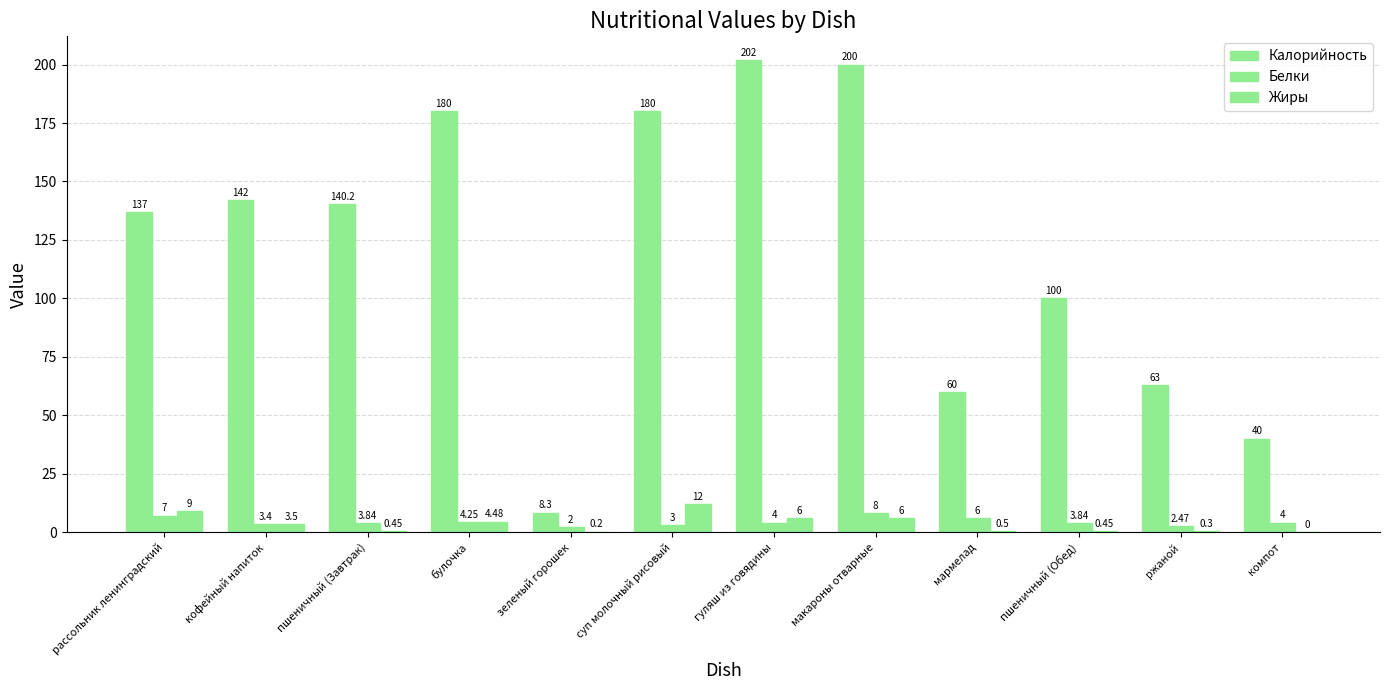

Rank the series at пшеничный (Обед) from lowest to highest value.

Жиры, Белки, Калорийность